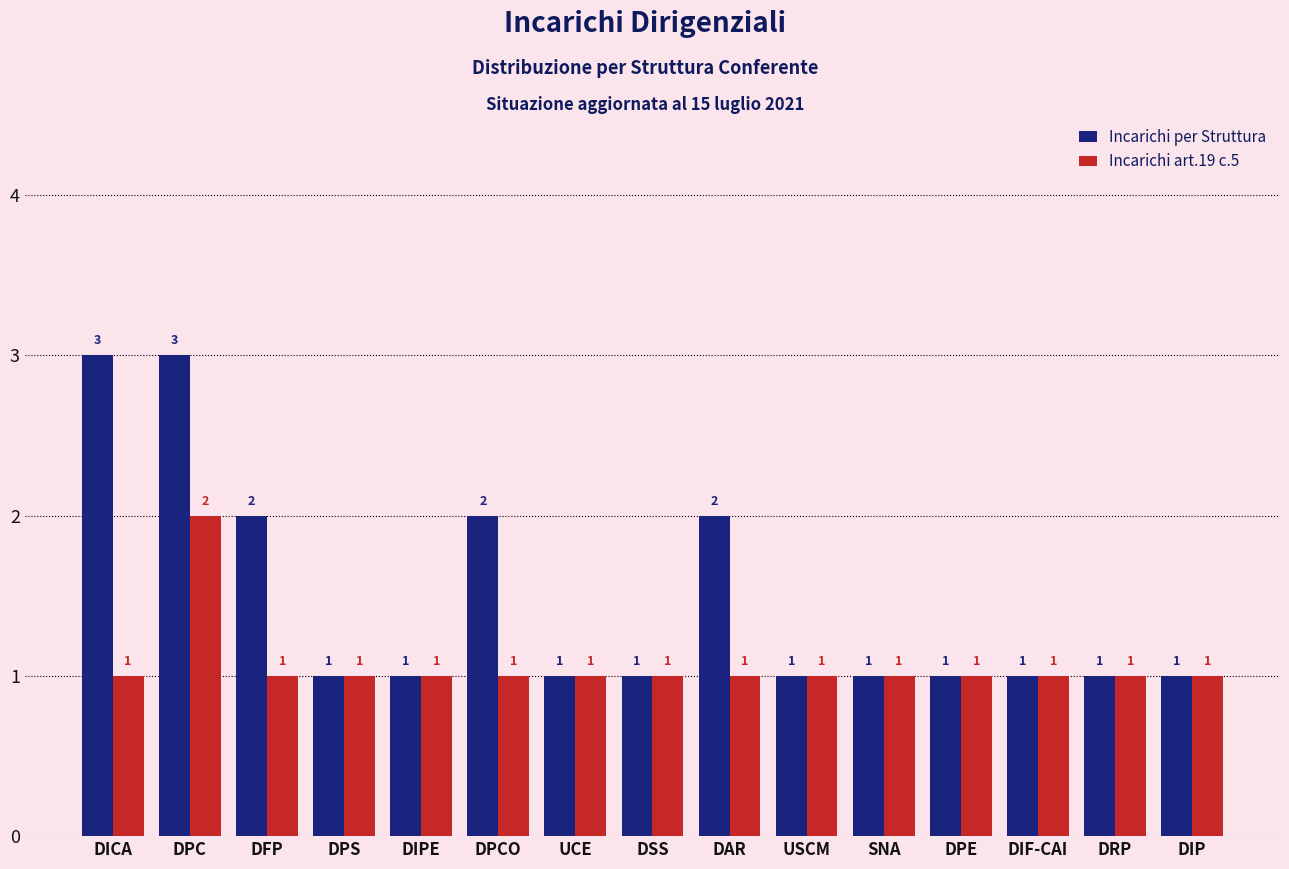

What are all the series names shown in the legend?

Incarichi per Struttura, Incarichi art.19 c.5